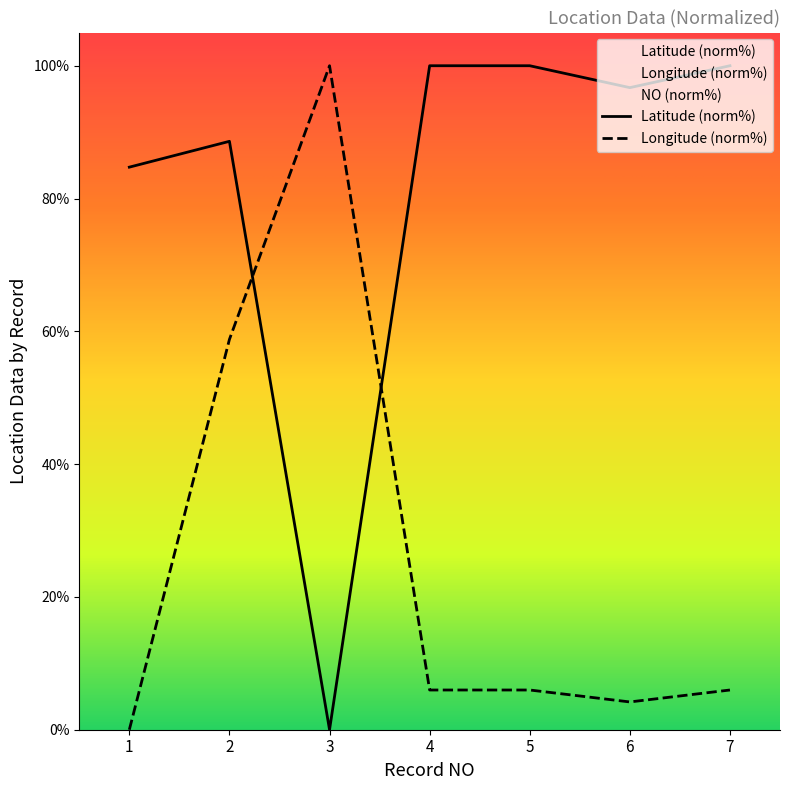

How many data points in Latitude are less than 96?

3